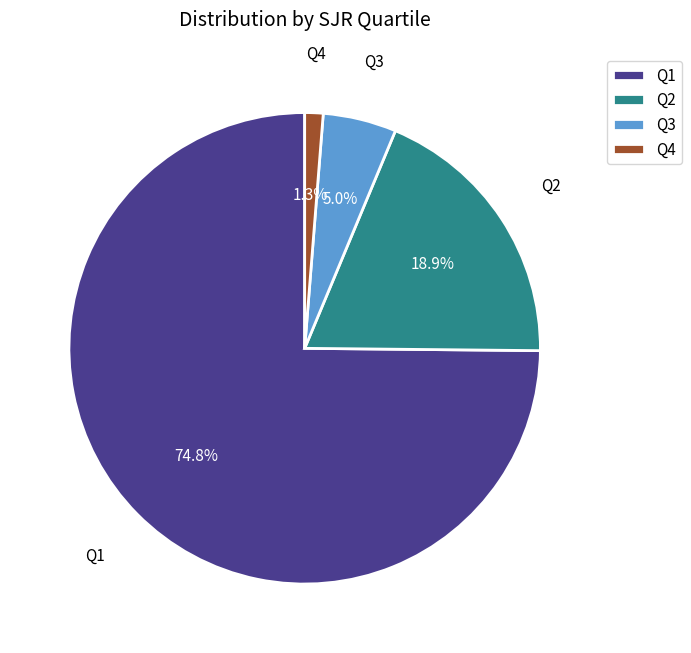

How many slices are in this pie chart?

4